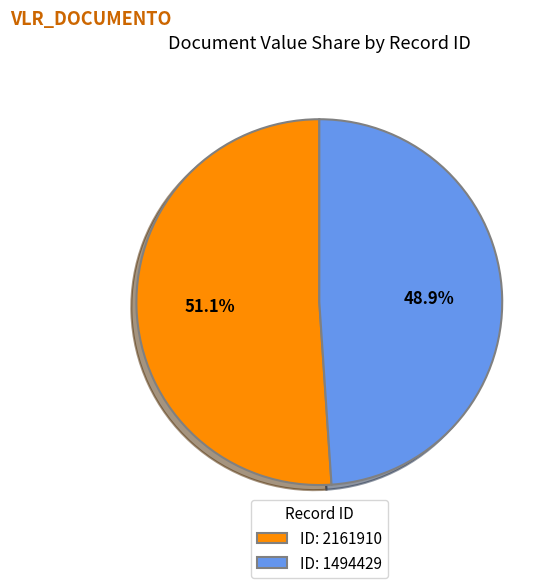

How many segments does this pie chart have?

2